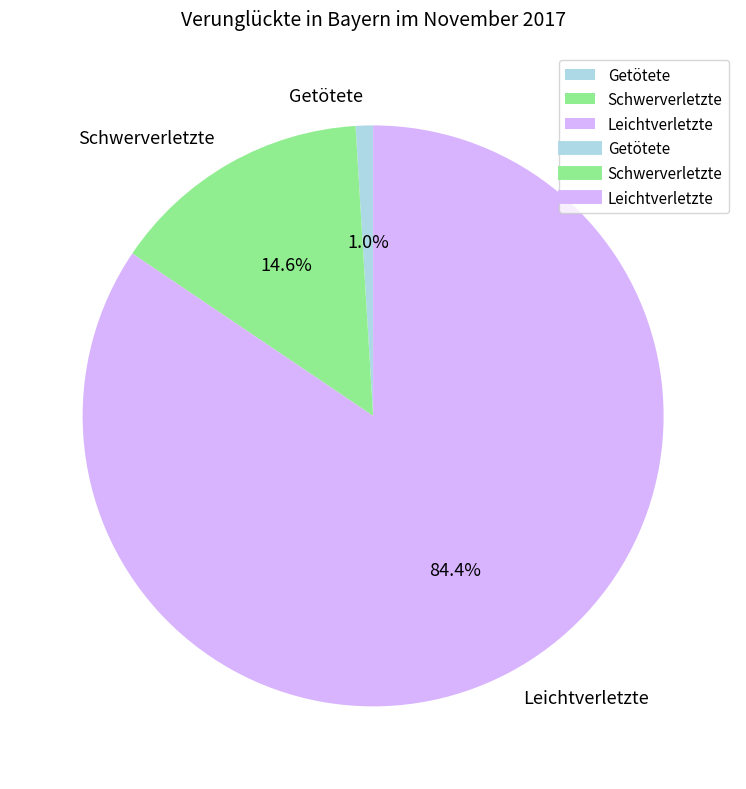

To the nearest percent, what portion does Schwerverletzte represent?

15%